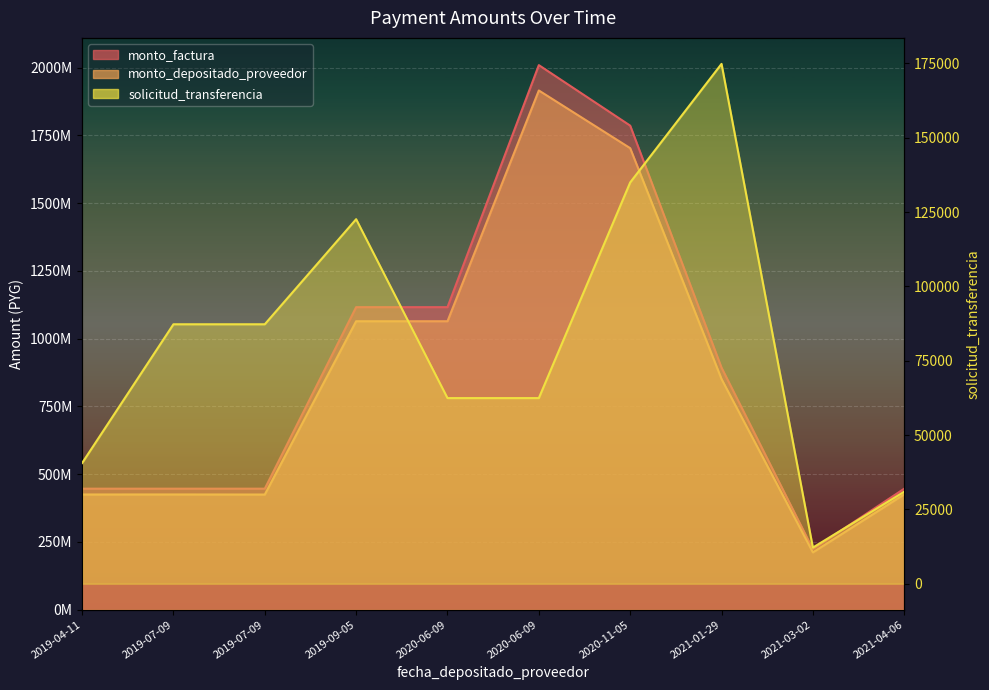

At which label is monto_depositado_proveedor closest to 1063543193?

2019-09-05